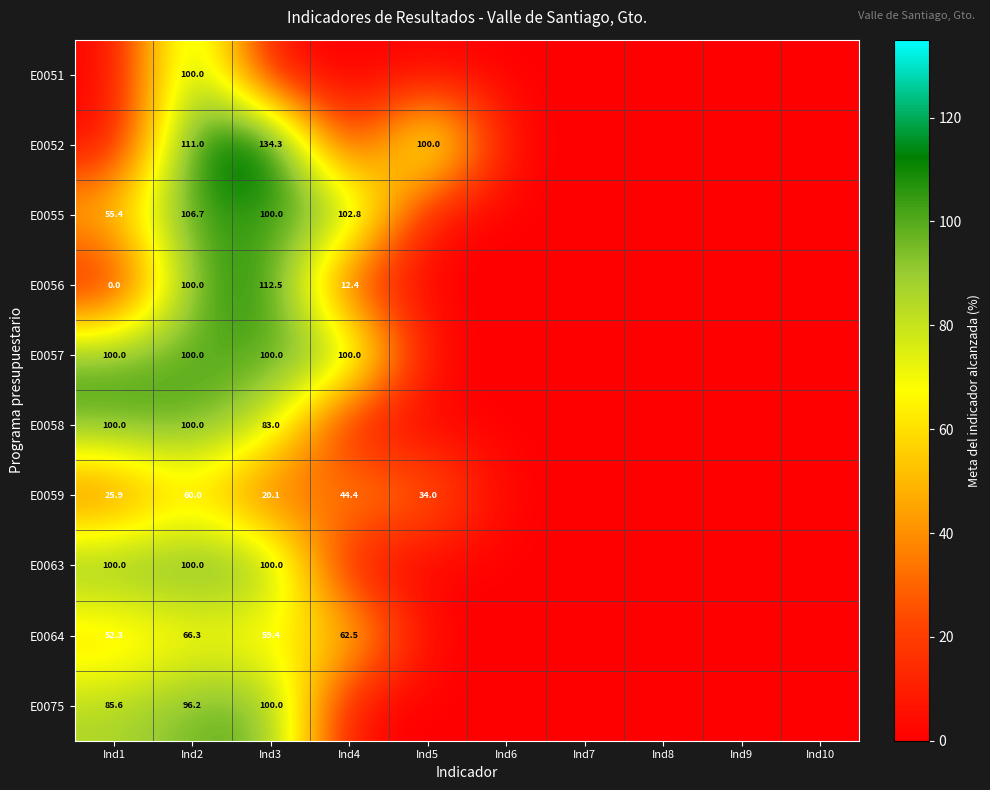

Is the value of E0056 at Ind3 greater than the value of E0075 at Ind3?

Yes